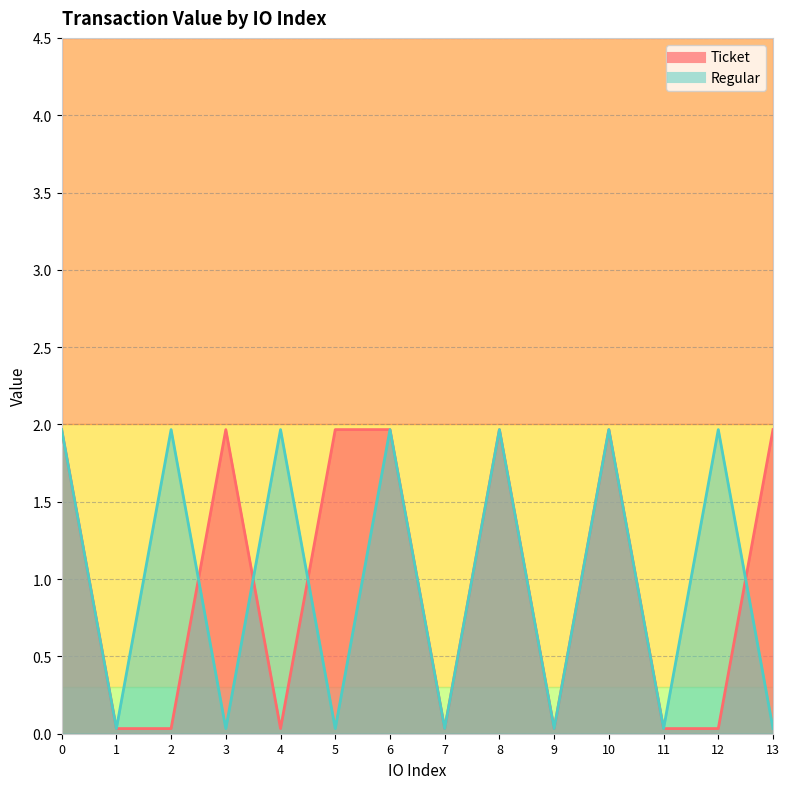

Does the chart display data point markers on the line(s)?

No